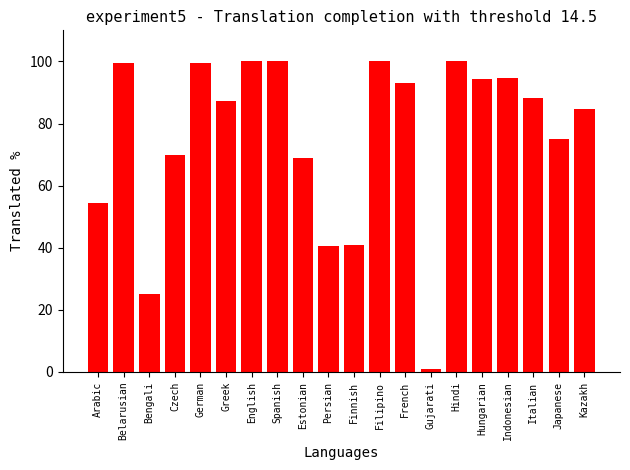

What is the sum of the values at Greek and Belarusian?

187.0